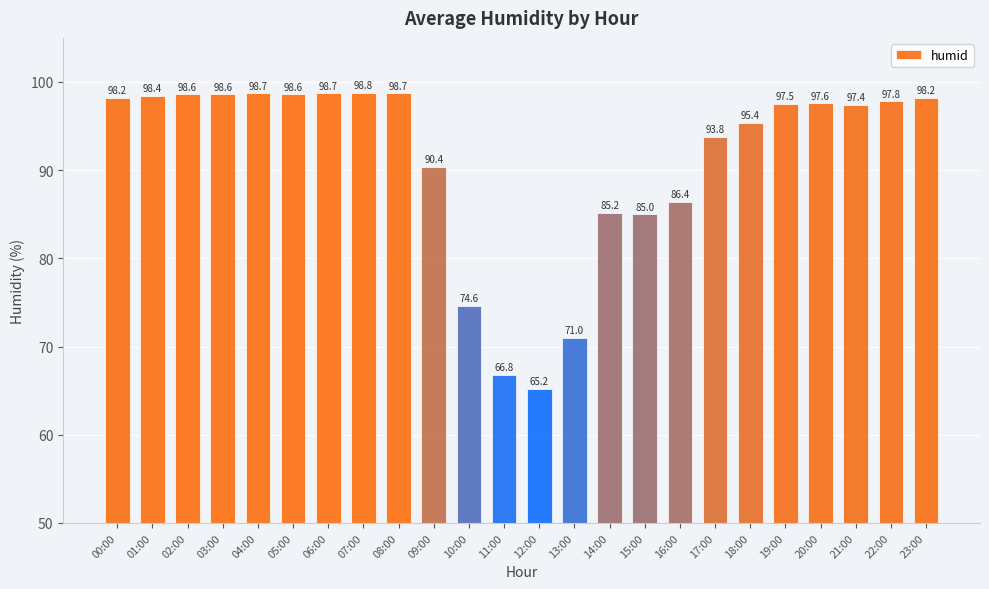

What value does the data have at 04:00?

98.7